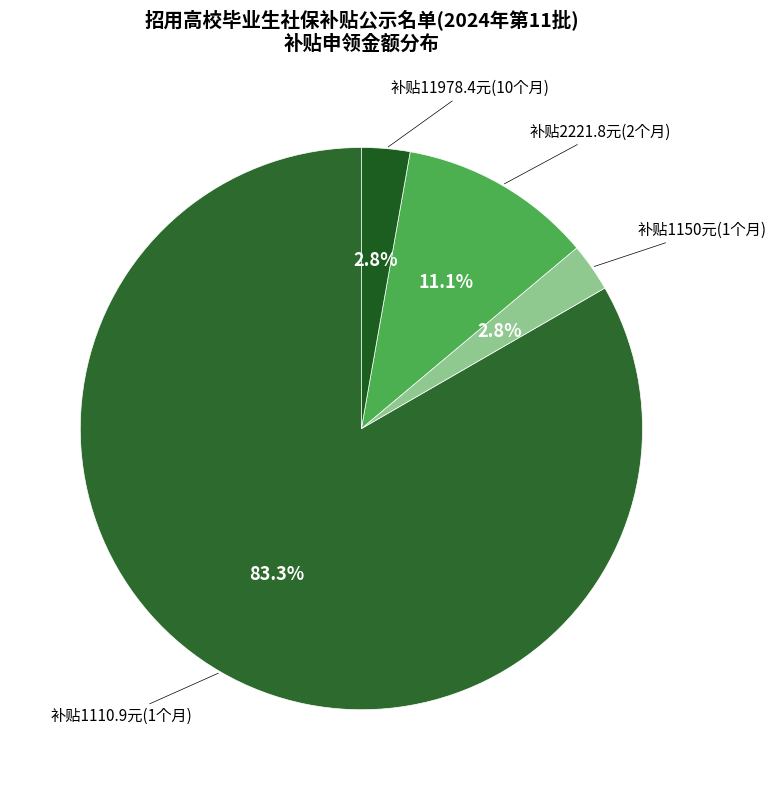

Does any single category account for the majority?

Yes